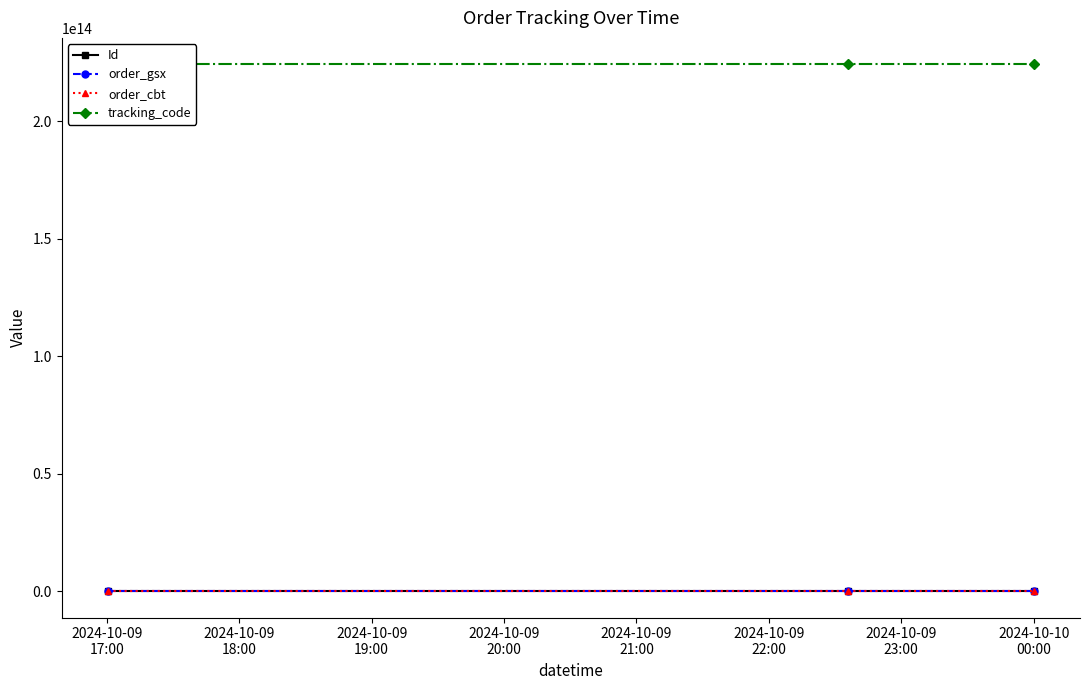

Read the tracking_code value at 2024-10-09
17:00.

224282232578560